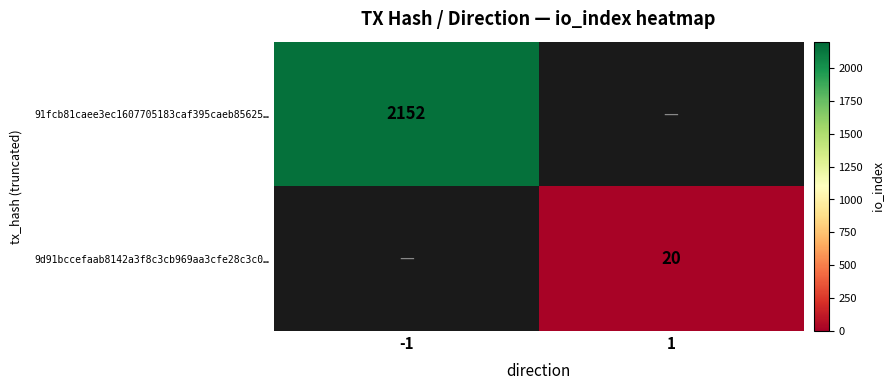

The value of 9d91bccefaab8142a3f8c3cb969aa3cfe28c3c0… at 1 is 20. True or false?

True